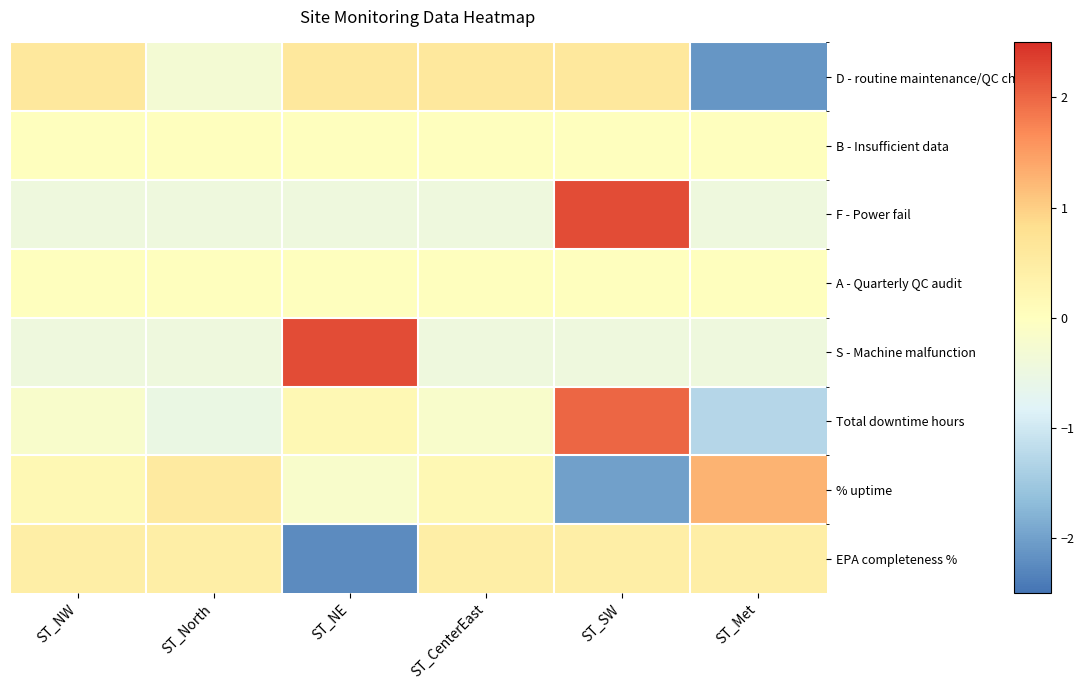

At how many categories does at least one series exceed 0?

6